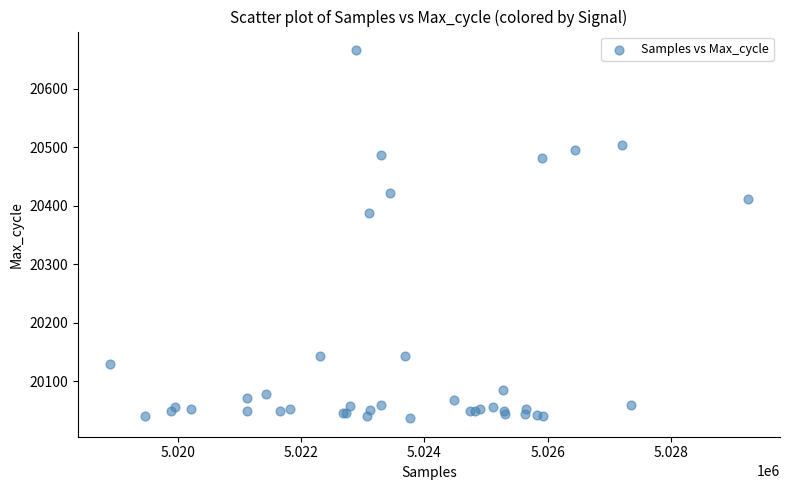

What Y value in the scatter plot is closest to 20351?

20388